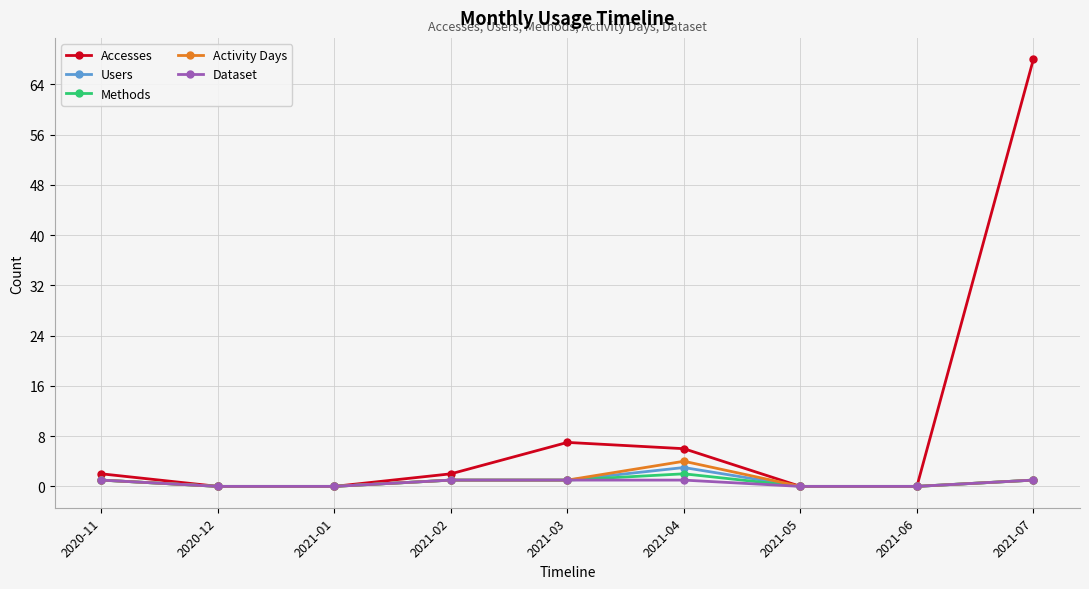

What is the highest value of the Dataset series?

1